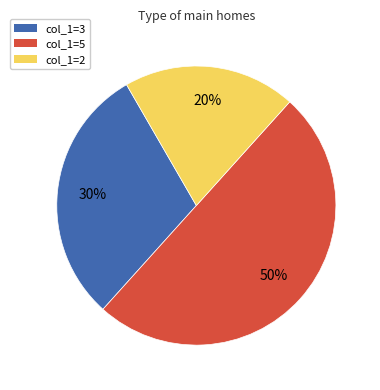

Count the number of slices in the pie.

3